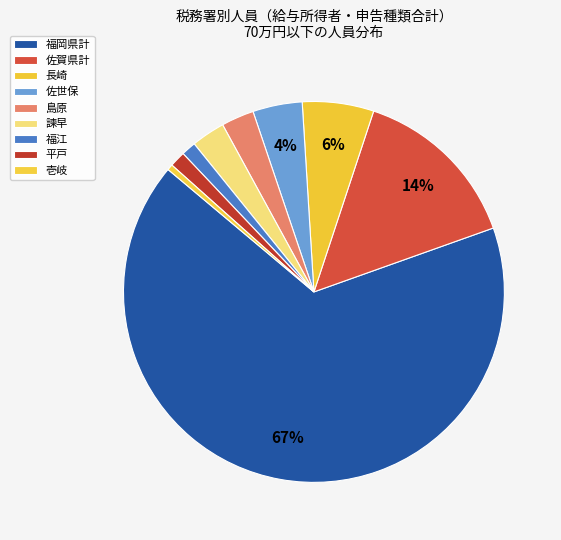

To the nearest percent, what is the combined percentage of 福江 and 島原?

4%